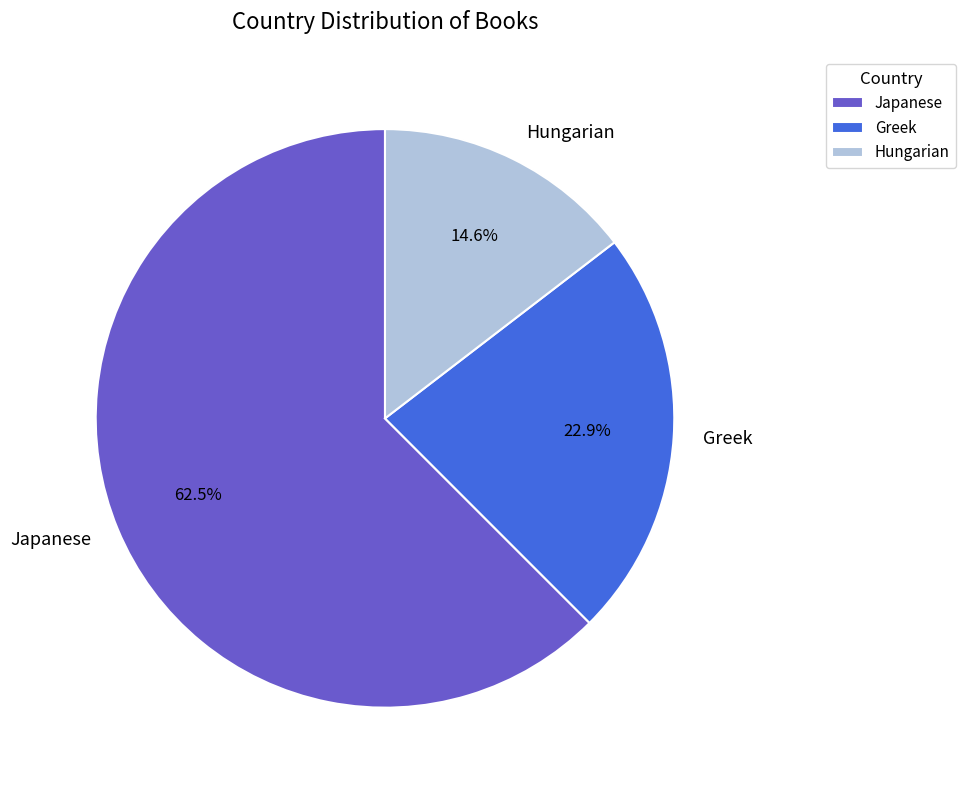

The Hungarian slice represents 20% of the pie. True or false?

False